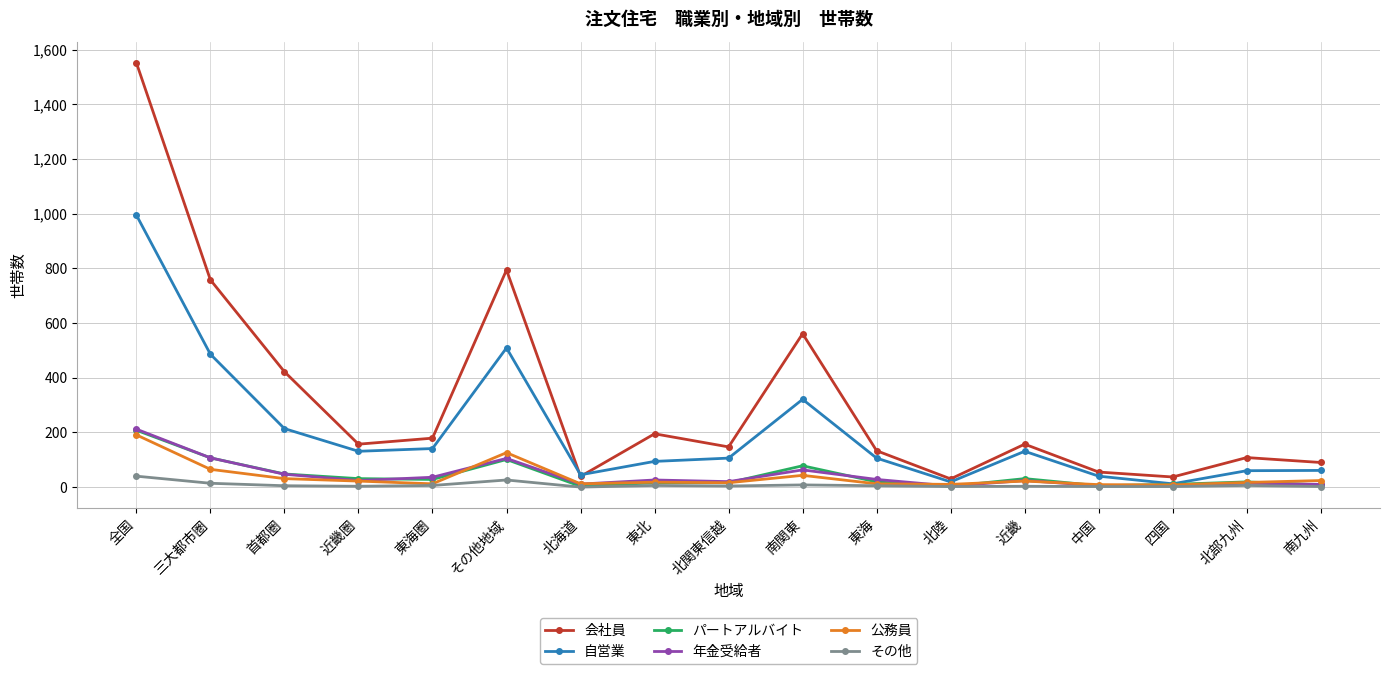

How many data points in 年金受給者 are less than 24?

7